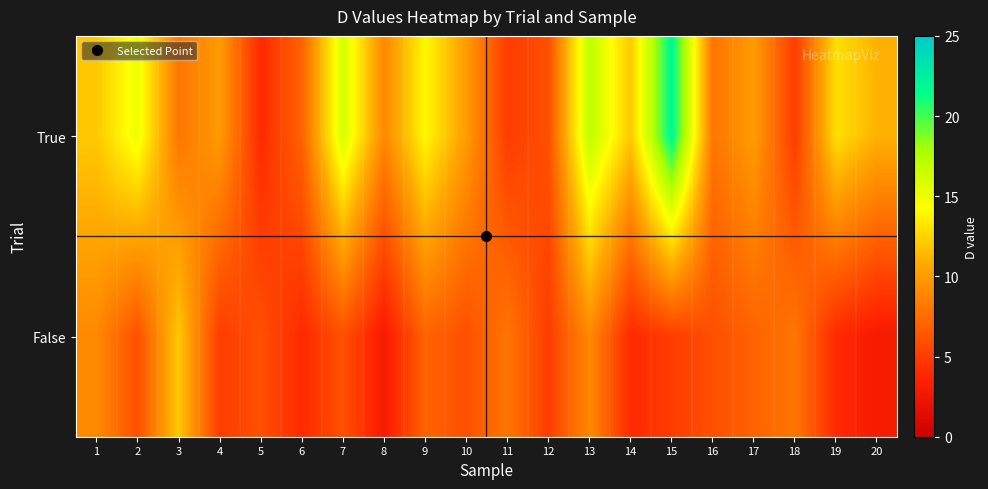

How many data points does each series have?

20